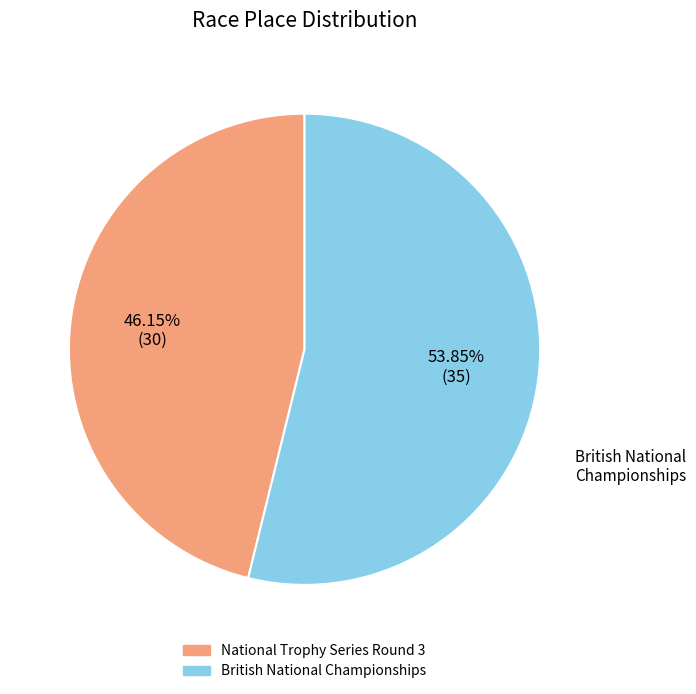

To the nearest percent, what portion does National Trophy Series Round 3 represent?

46%